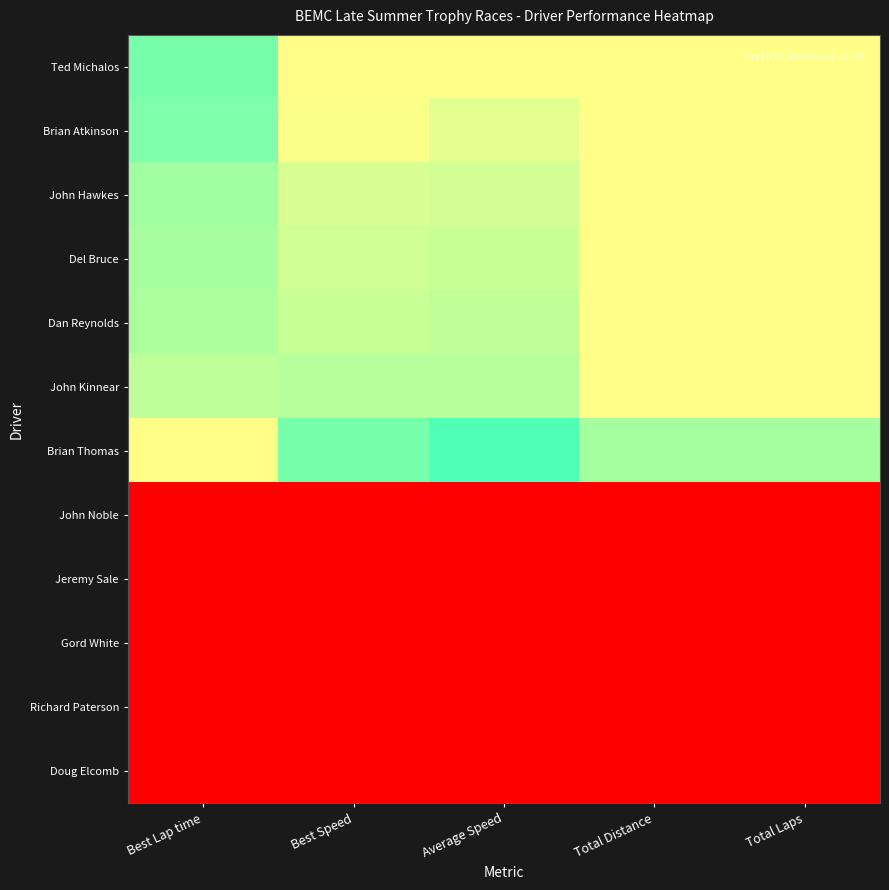

Which series has the widest spread of values?

Brian Thomas